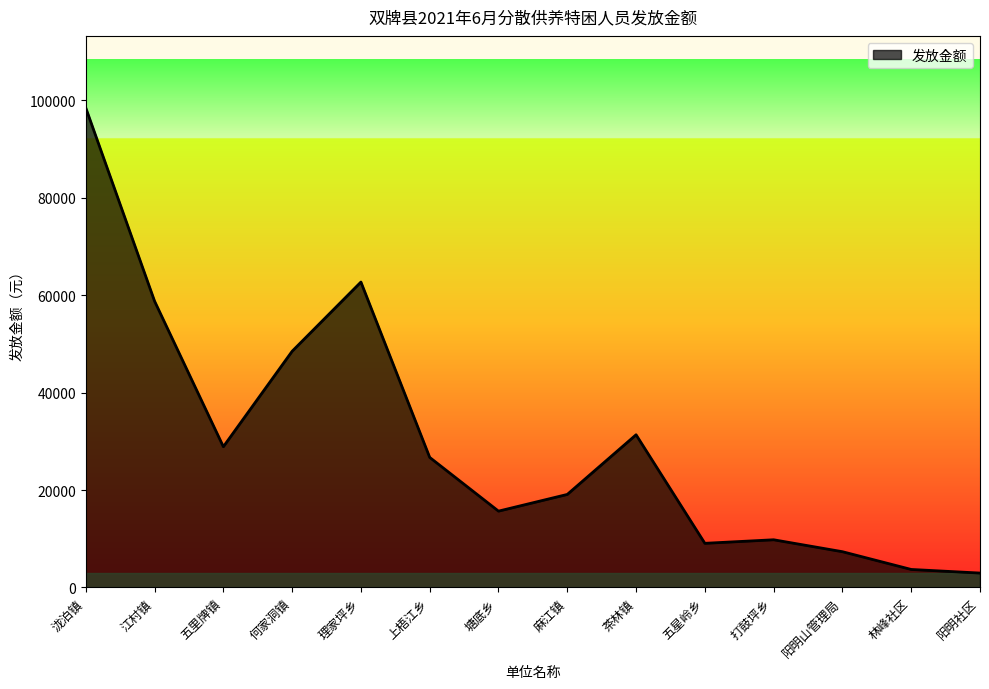

What is the minimum value shown in the chart?

2964